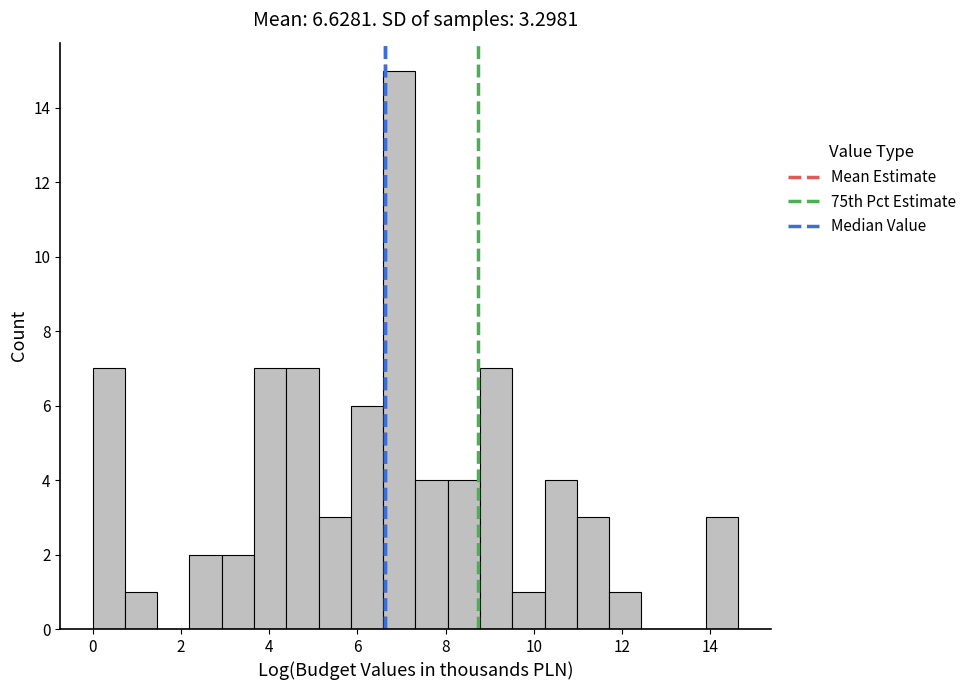

Read against the x-axis, roughly where is the centre of the tallest bar?

7.0